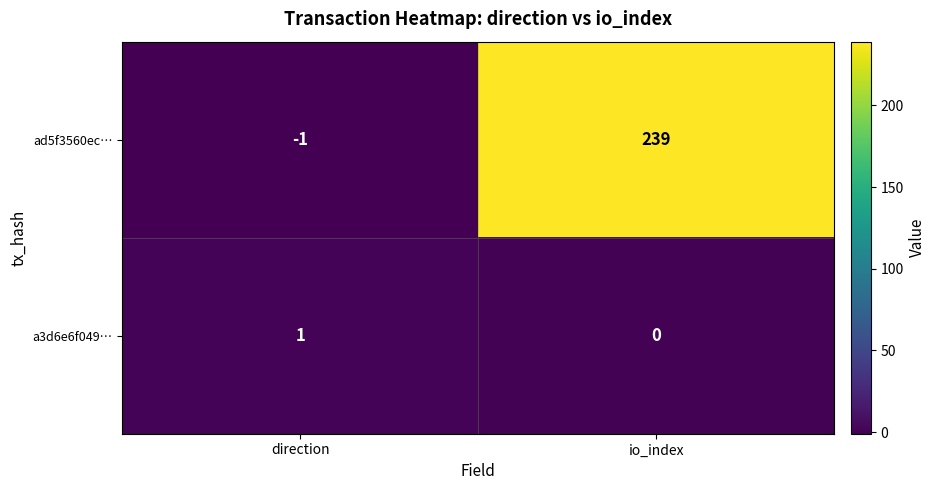

What is the difference between the highest and lowest values at direction?

2